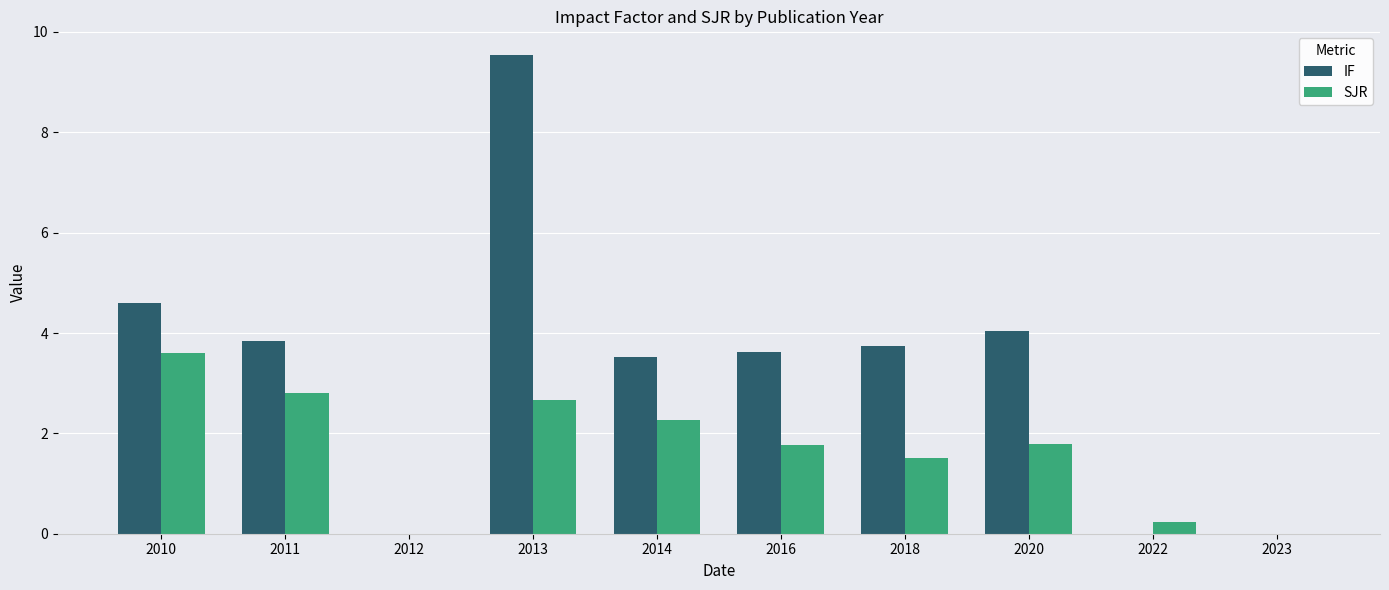

What is the sum of the SJR values at 2023 and 2020?

1.8